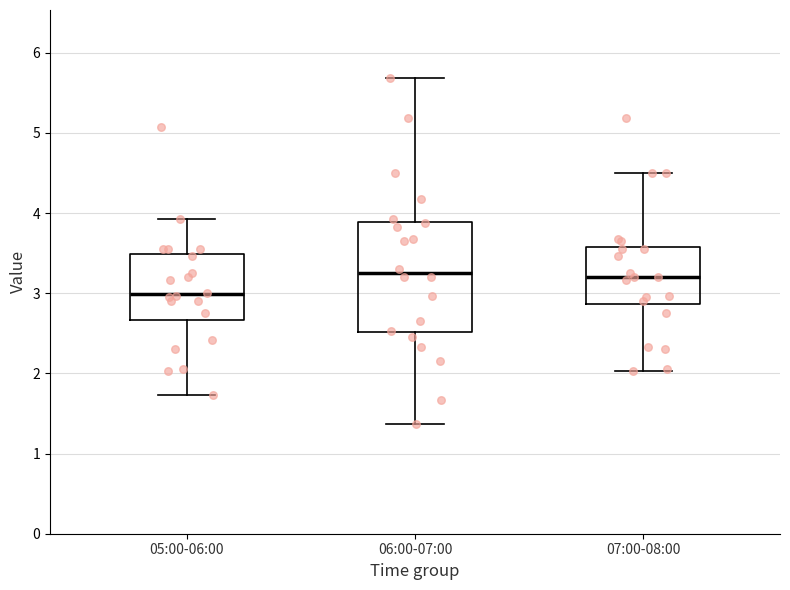

Reading left to right, transcribe this box plot: for each box, give where its median line is, the range the box spans, and where its two whiskers end, as read against the y-axis. The values are not printed on the chart, so give them approximately, as read against the axis.

05:00-06:00: median 3.0, box 2.7 to 3.5, whiskers 1.7 to 3.9
06:00-07:00: median 3.3, box 2.5 to 3.9, whiskers 1.4 to 5.7
07:00-08:00: median 3.2, box 2.9 to 3.6, whiskers 2.0 to 4.5